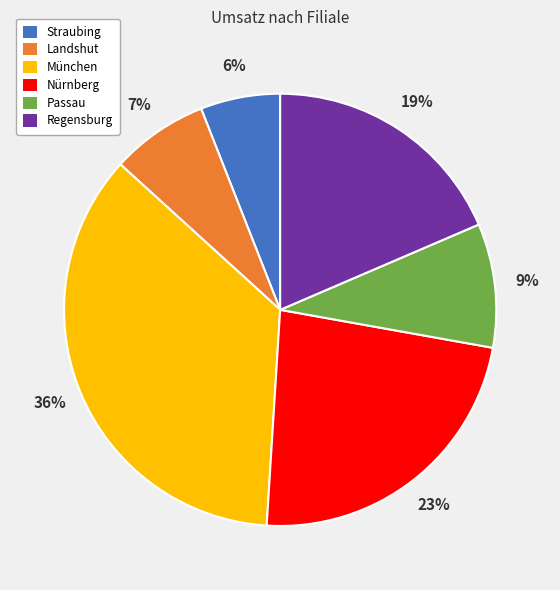

Is it true that Passau is 9% of the pie?

True